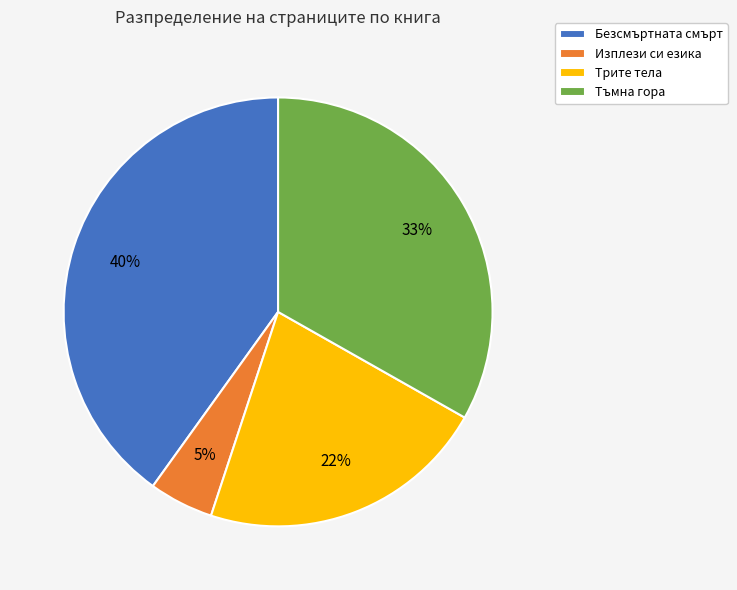

Is it true that Трите тела is 30% of the pie?

False